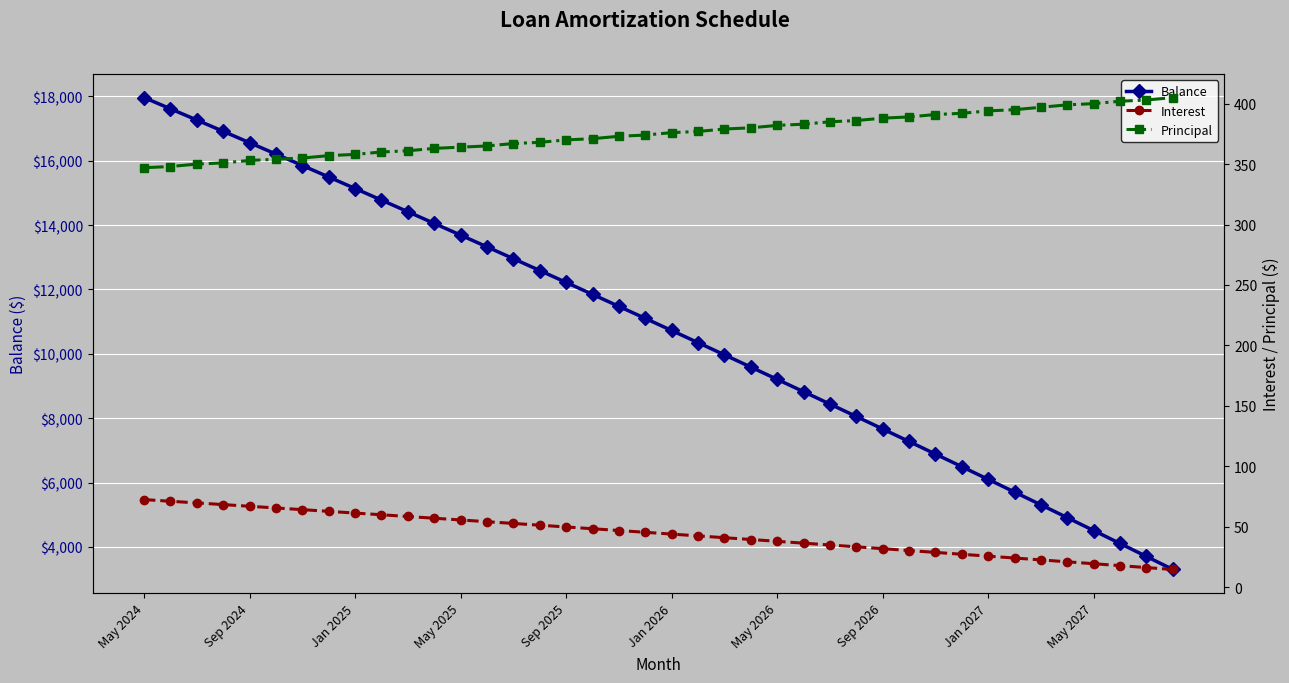

What is the value of the Principal point at the 17th from the left?

370.0